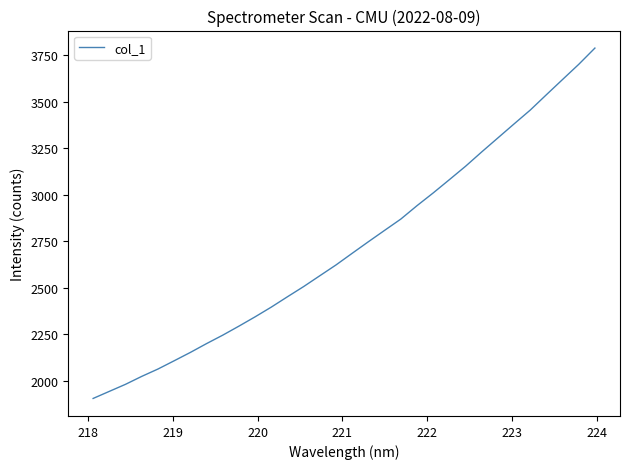

What is the difference between the maximum and minimum values?

1882.9